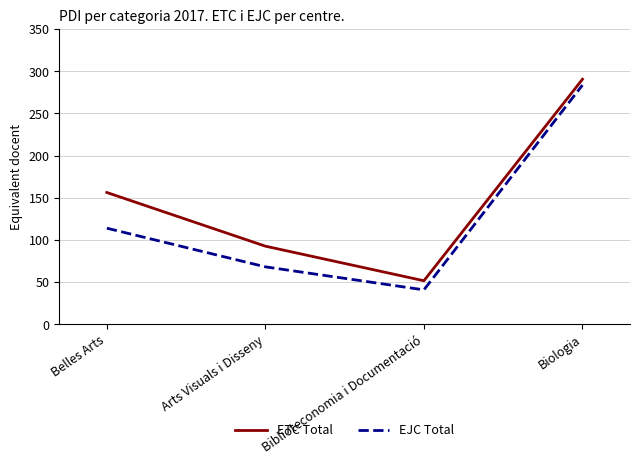

Is it true that EJC Total equals 111.7 at Arts Visuals i Disseny?

False